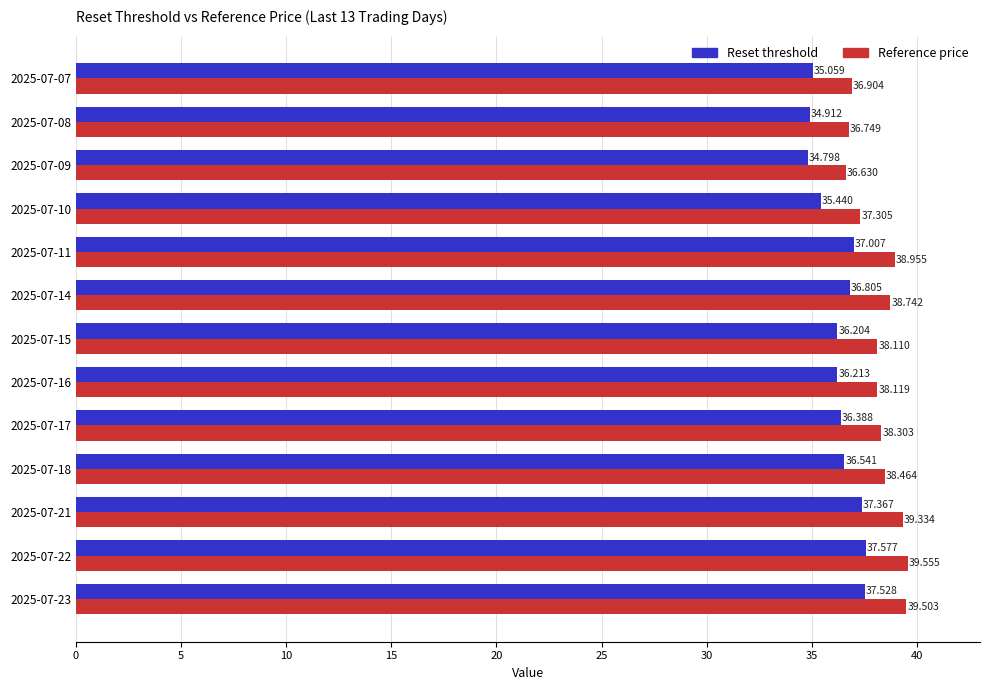

Which series has the widest spread of values?

Reference price